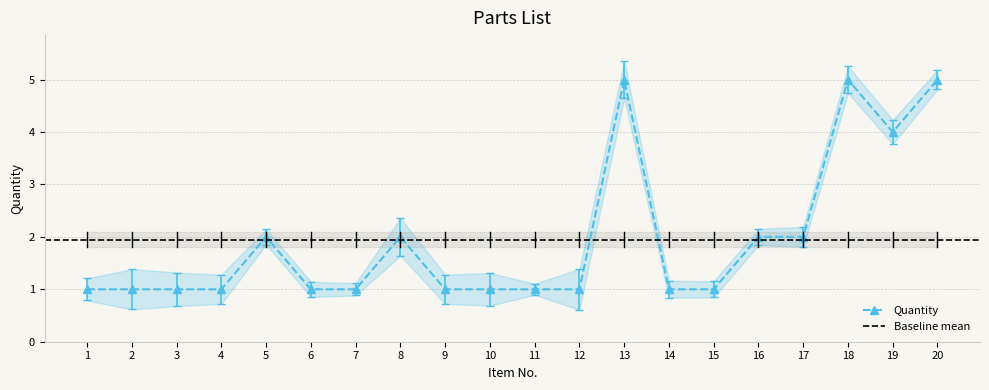

At which label is the value closest to 3?

5